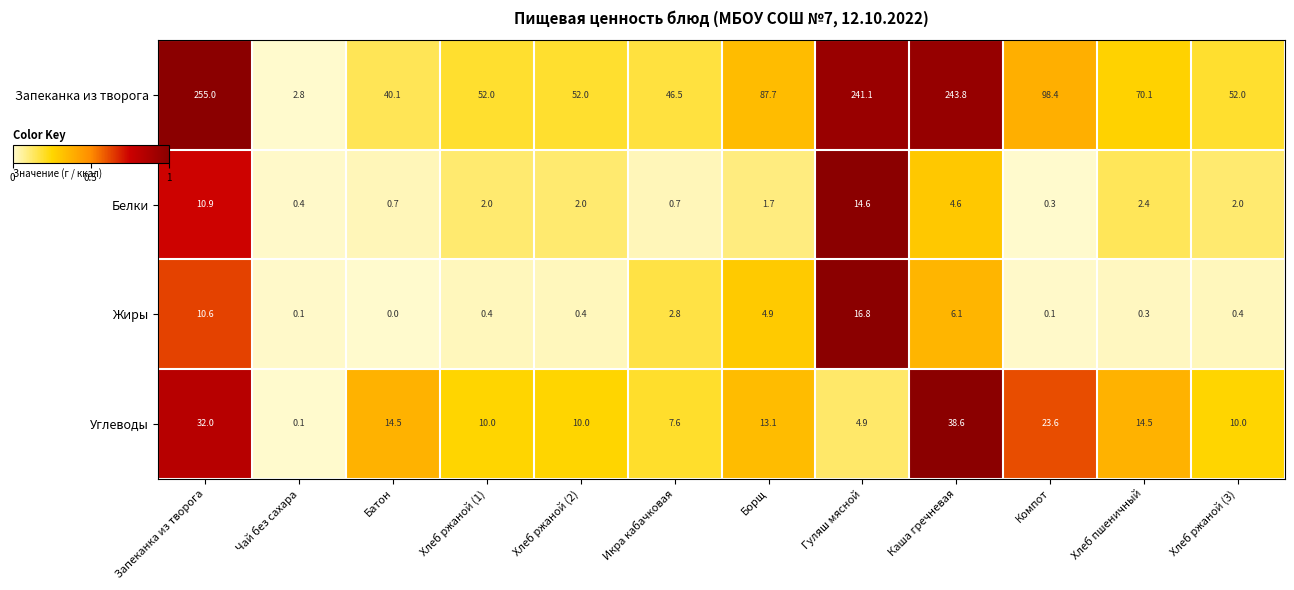

Which category has the lowest value in the Белки series?

Компот